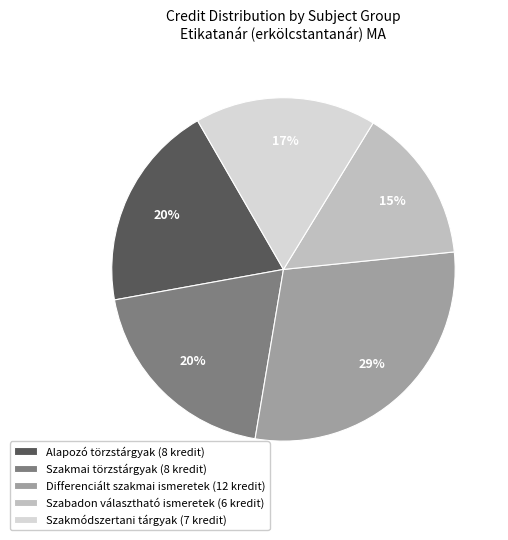

Which category has the smallest portion of the pie?

Szabadon választható ismeretek (6 kredit)